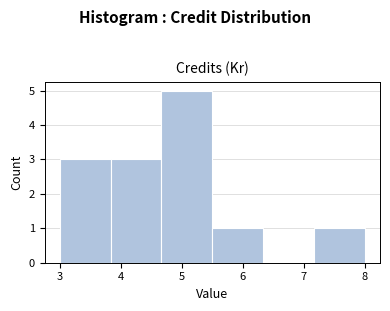

How tall is the bar that spans 4.7 to 5.5 on the x-axis? Neither the bar edges nor the heights are printed on the chart, so give them approximately, as read against the axes.

5